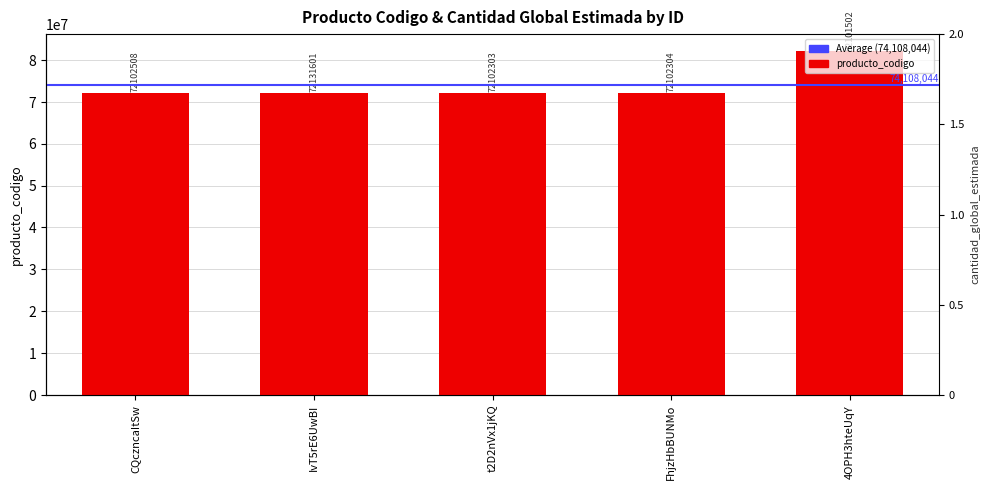

What is the difference between the maximum and second lowest values?

9999198